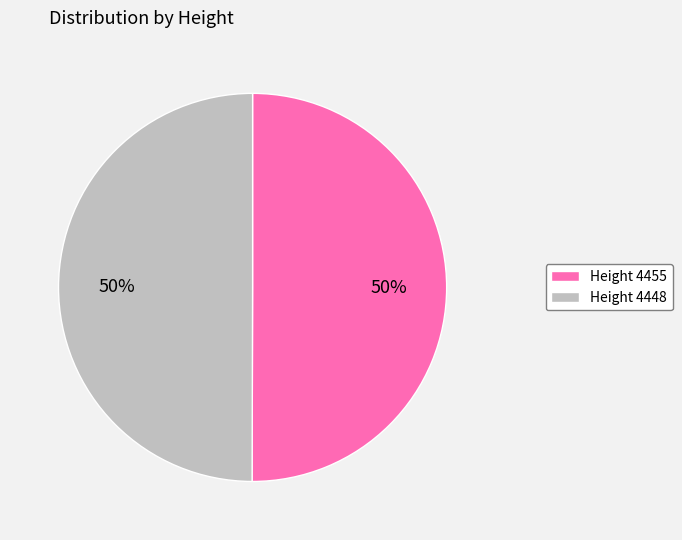

To the nearest percent, what is the average slice percentage?

50%